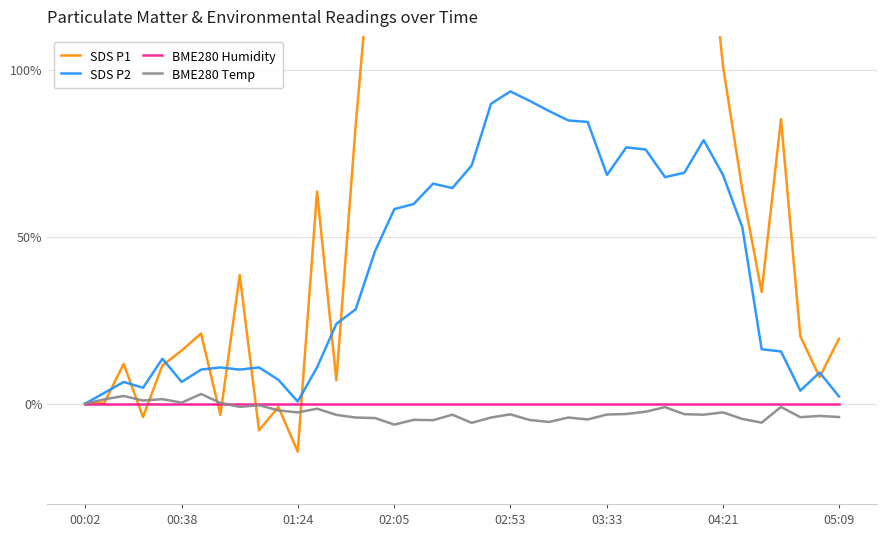

What is the total value across all series at 10?

4.2